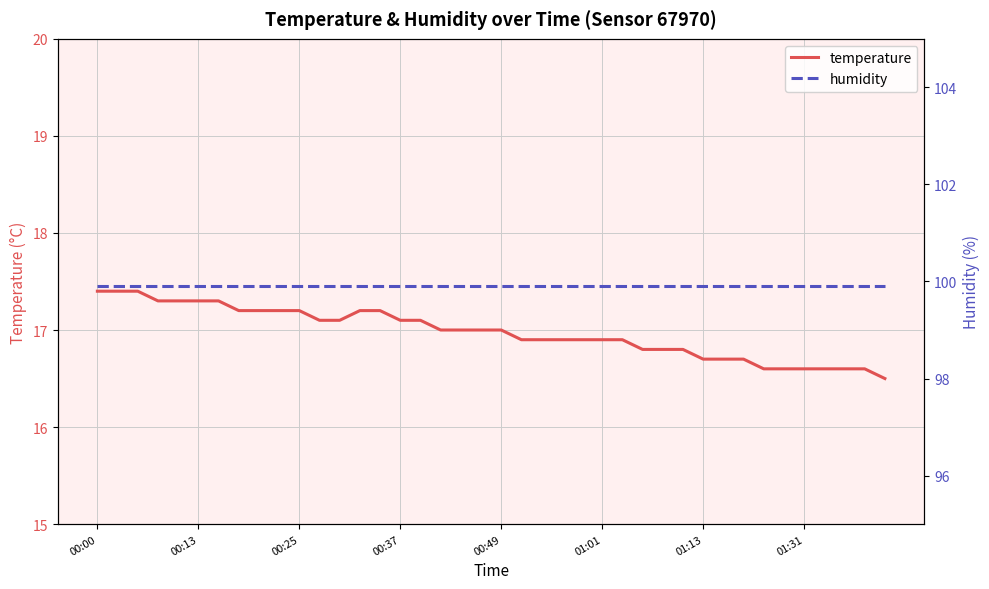

Is it true that humidity equals 99.9 at 33?

True